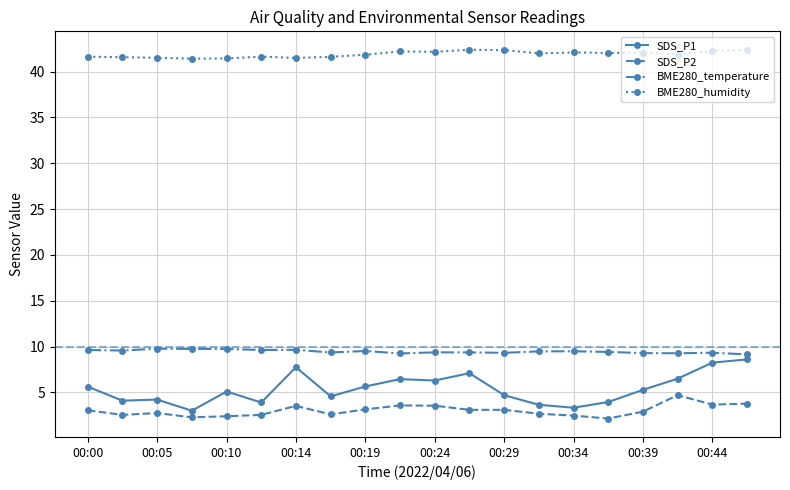

True or false: SDS_P2 has more than 0 interior local peaks.

True